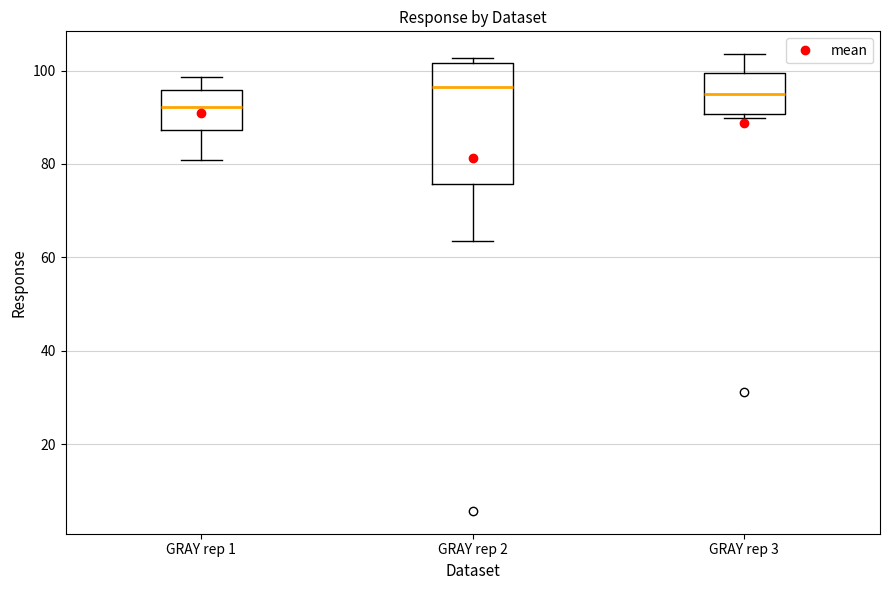

Where does the lower whisker of the box for GRAY rep 1 end on the y-axis? The values are not printed on the chart, so give them approximately, as read against the axis.

80